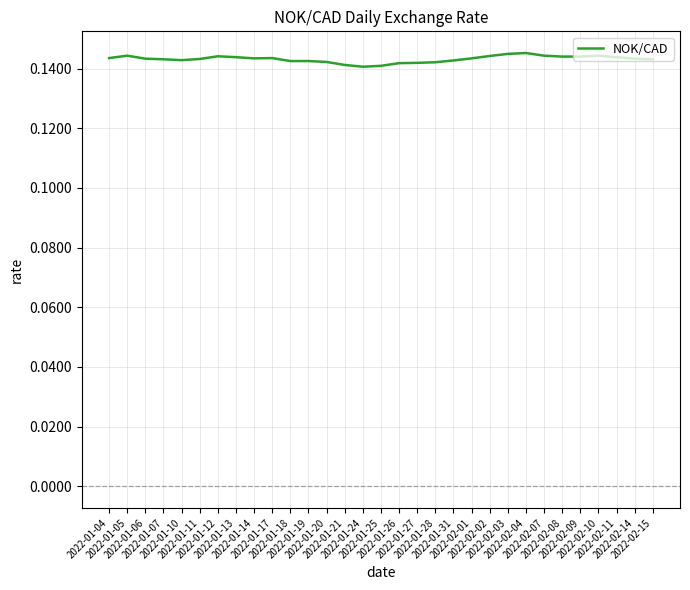

Is this an area chart (filled region under the line)?

No